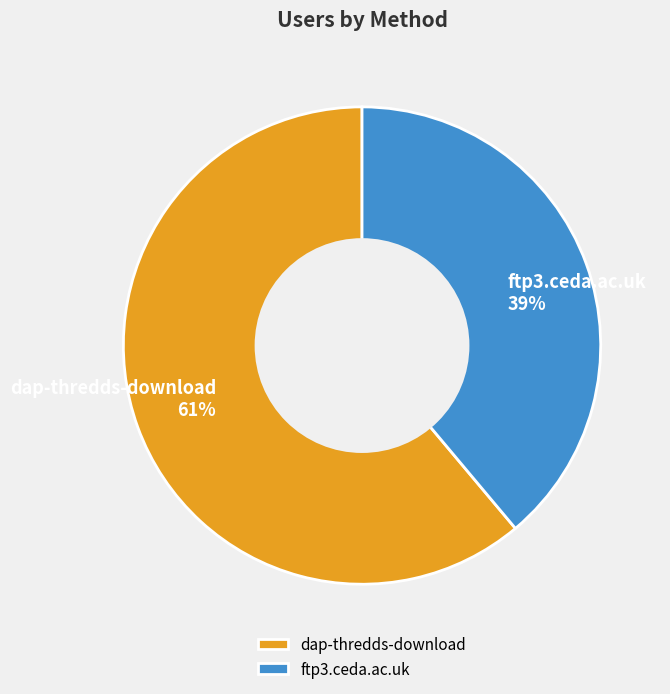

How many segments does this pie chart have?

2